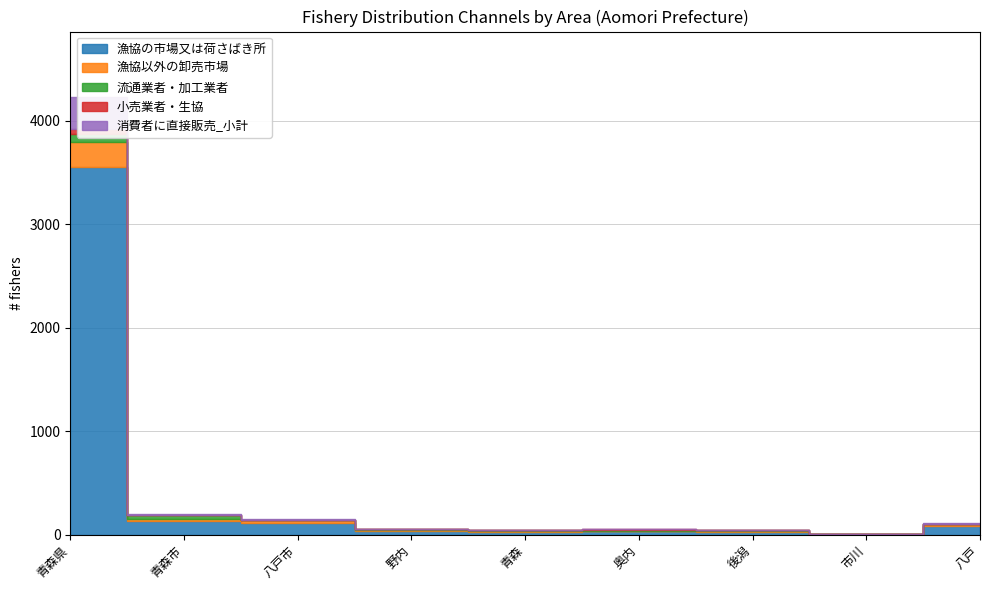

Rank the series by their maximum value, from lowest to highest.

小売業者・生協, 流通業者・加工業者, 漁協以外の卸売市場, 消費者に直接販売_小計, 漁協の市場又は荷さばき所